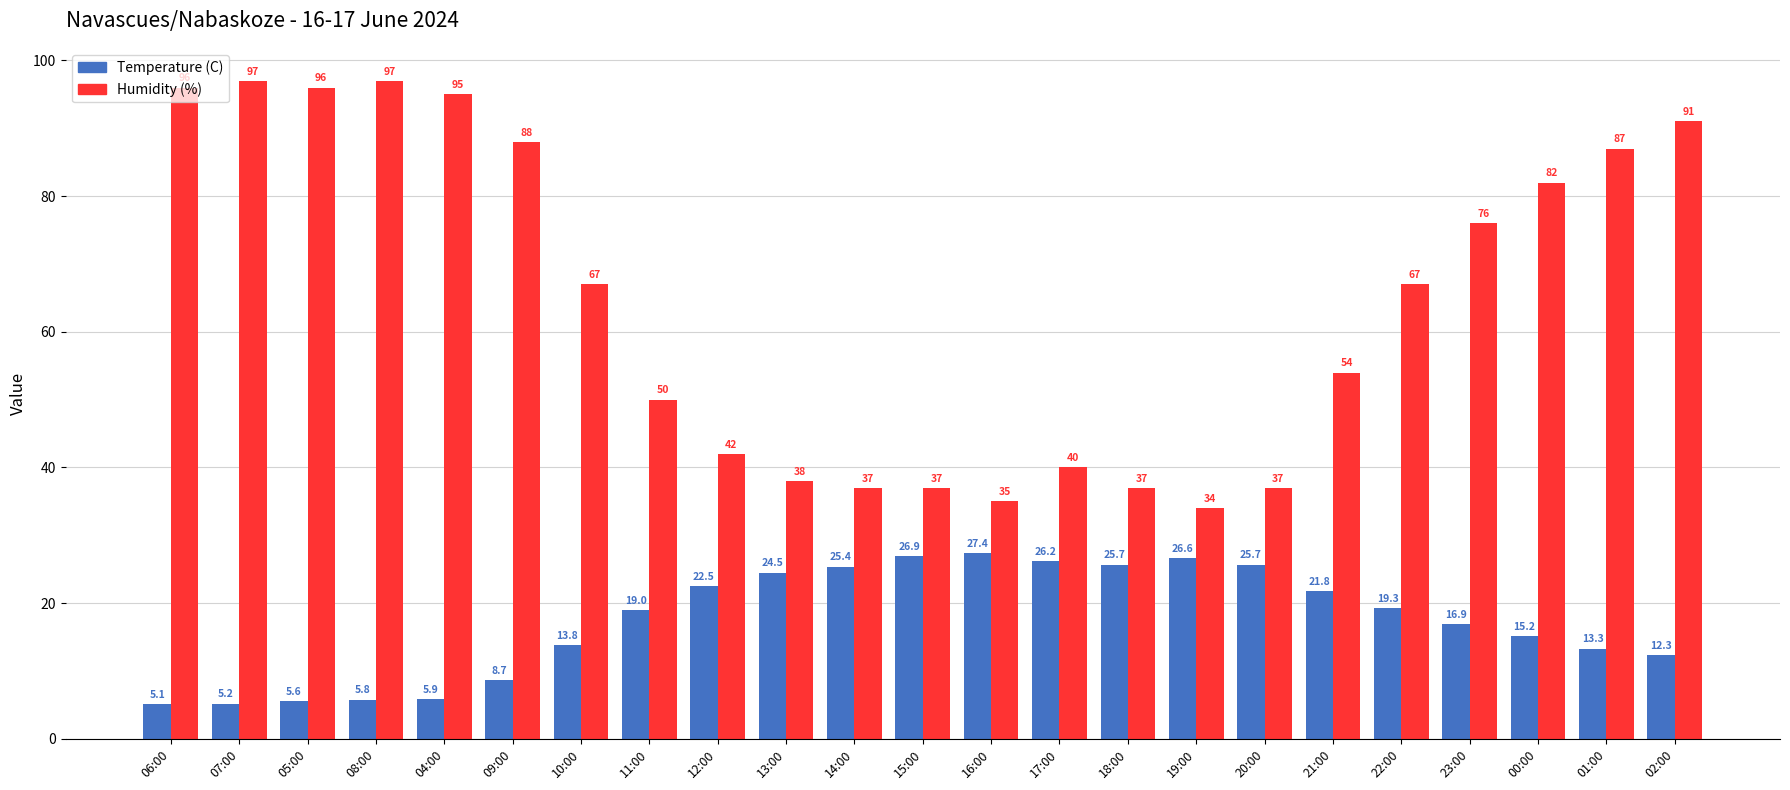

Rank the series by their maximum value, from lowest to highest.

Temperature (C), Humidity (%)